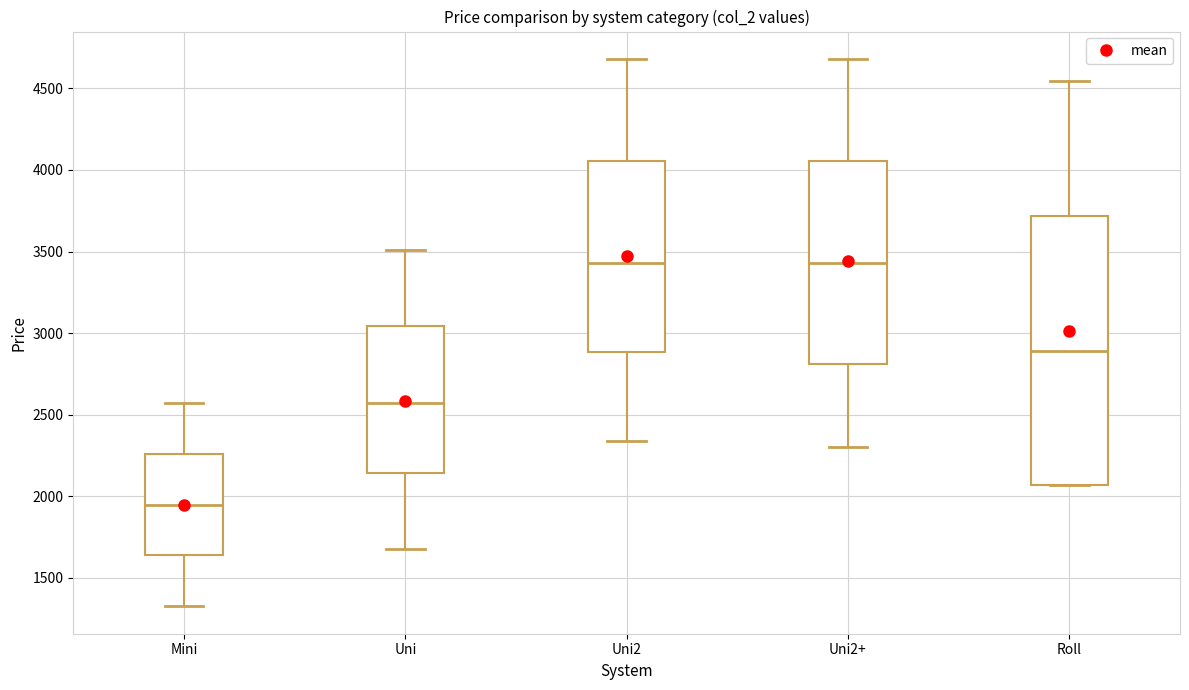

Which box has the lowest median line?

Mini